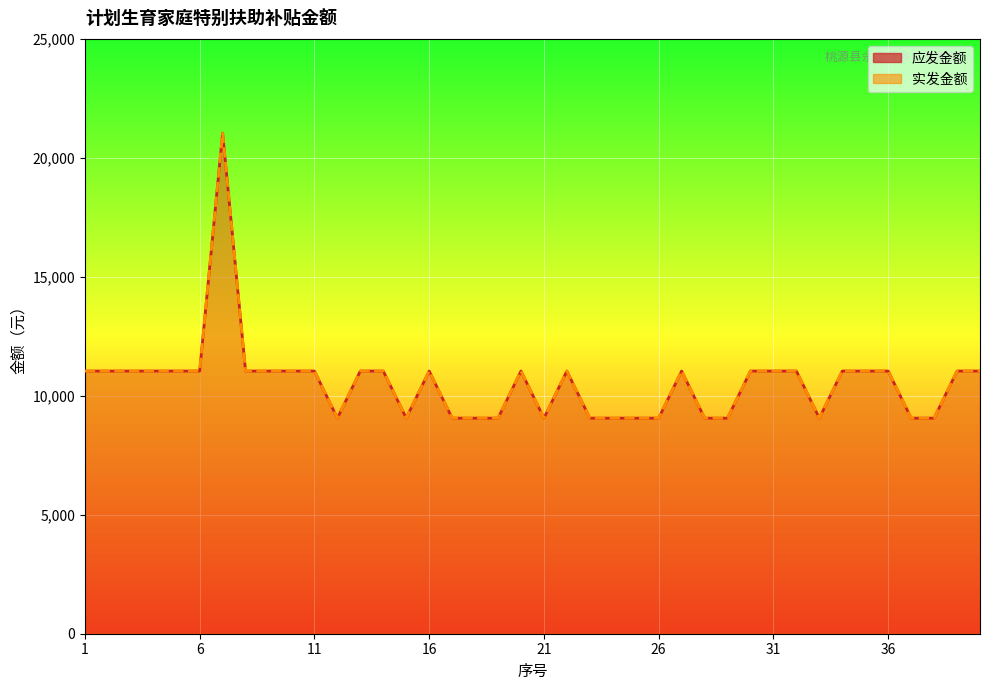

Which series changed the most between 17 and 36?

应发金额